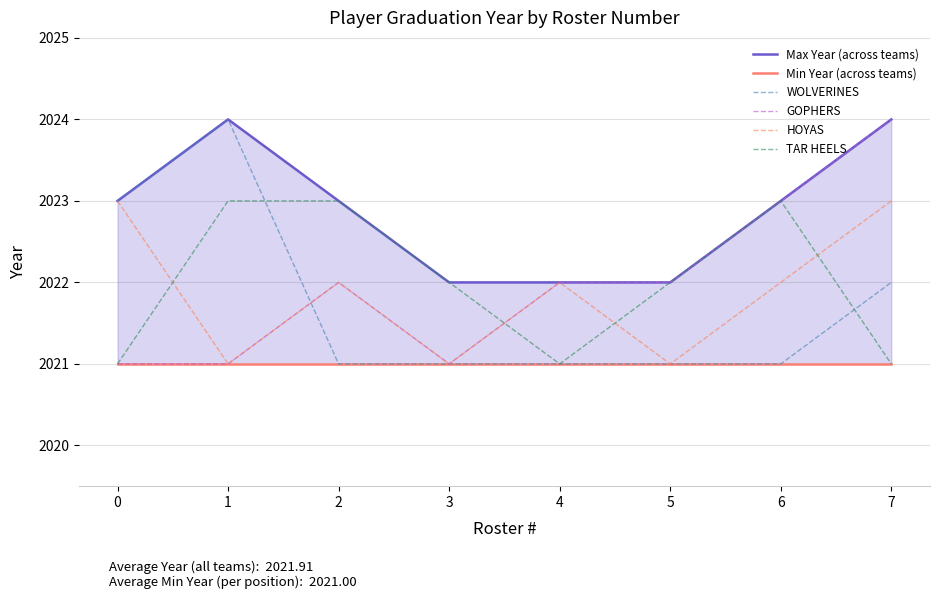

How many values in the TAR HEELS series exceed 2022?

3